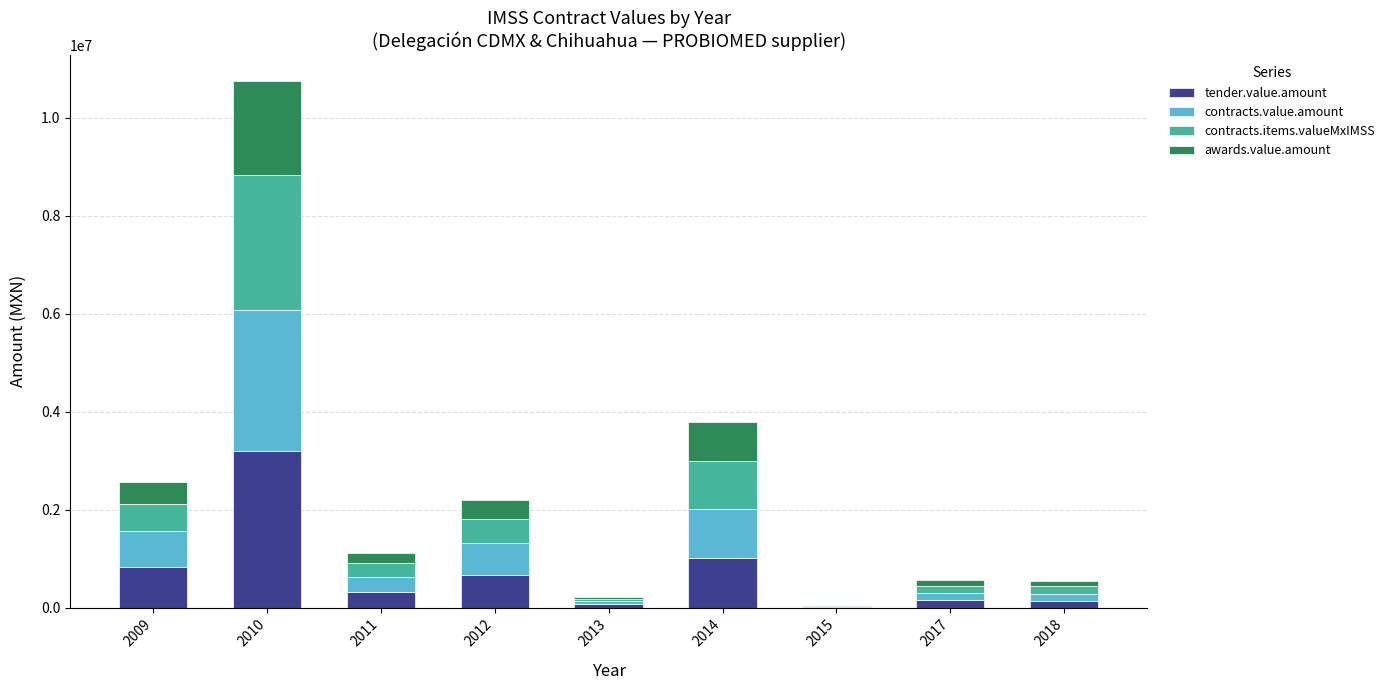

At which category is the sum across all series the highest?

2010